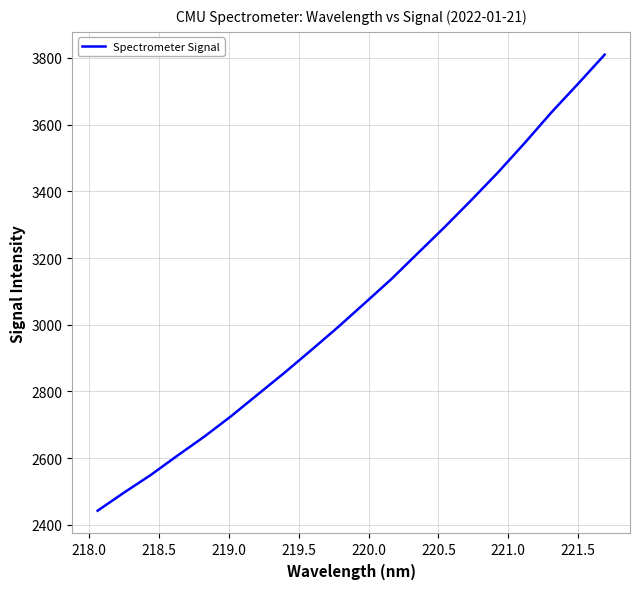

What is the smallest value displayed?

2442.7